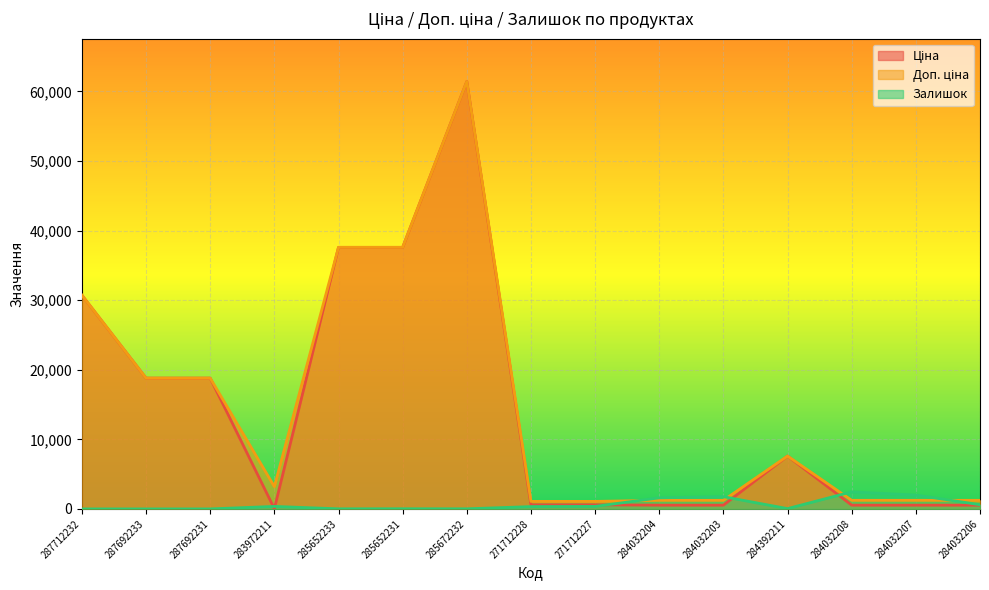

What is the label of the 4th point from the left?

283972211